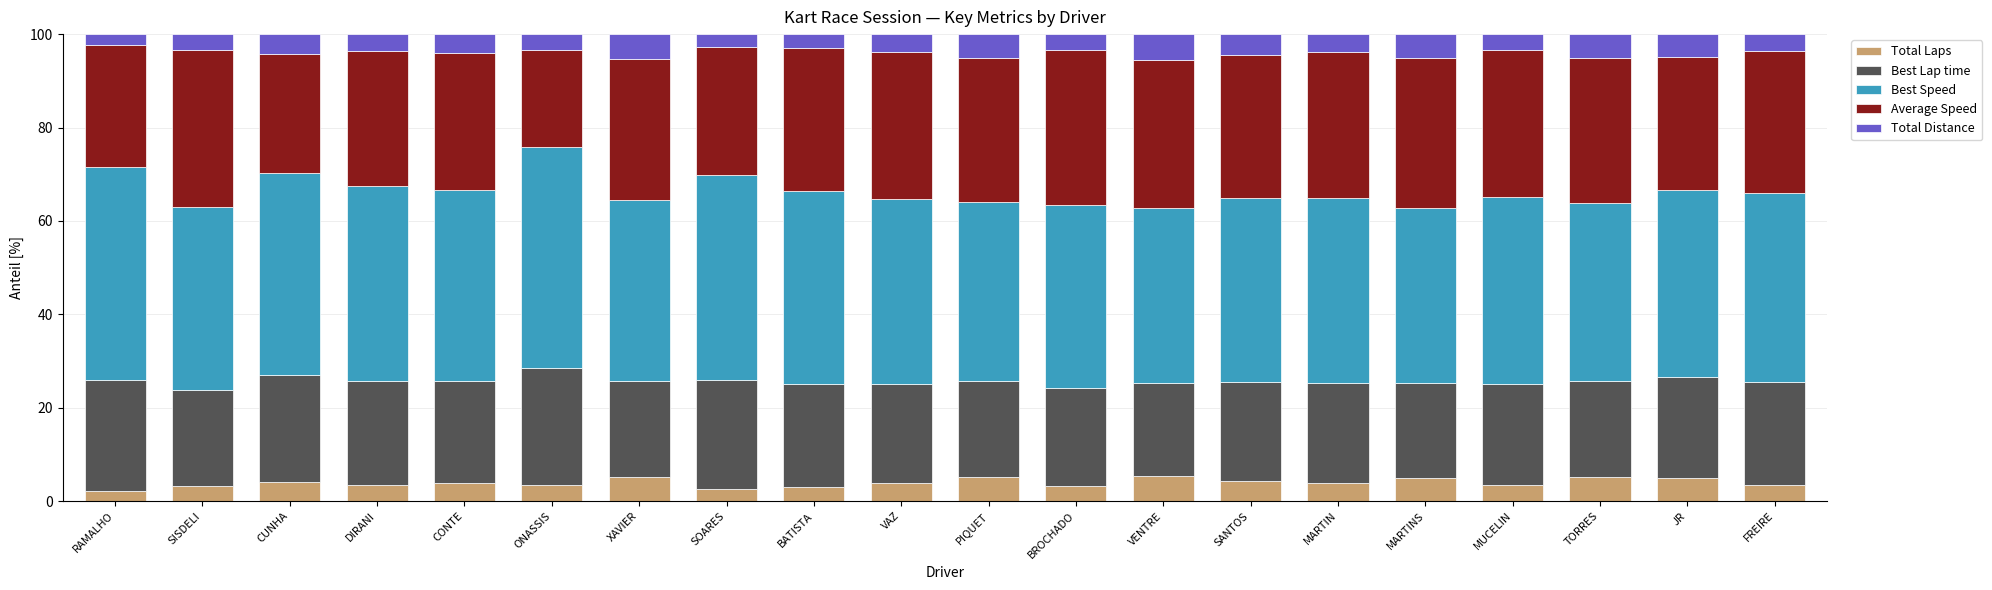

What is the lowest value of the Total Laps series?

2.2